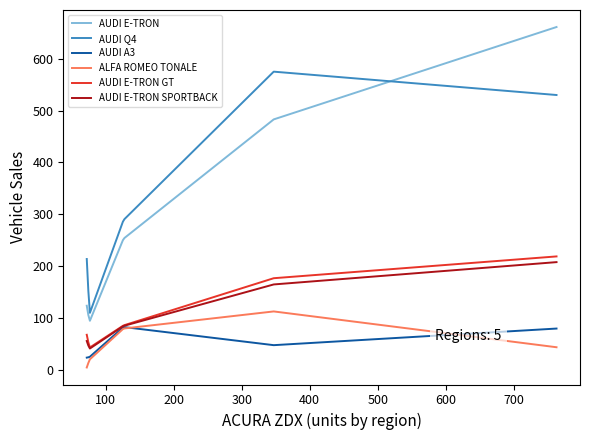

True or false: AUDI Q4 and AUDI A3 cross at least once.

False